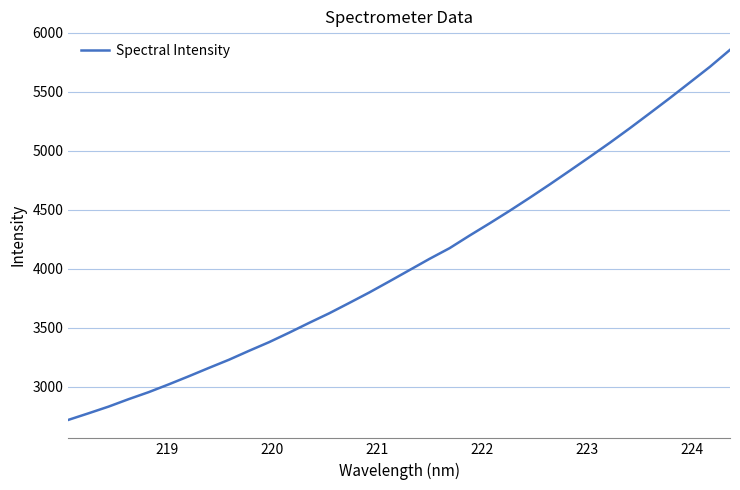

What is the difference between the maximum and minimum values?

3138.0